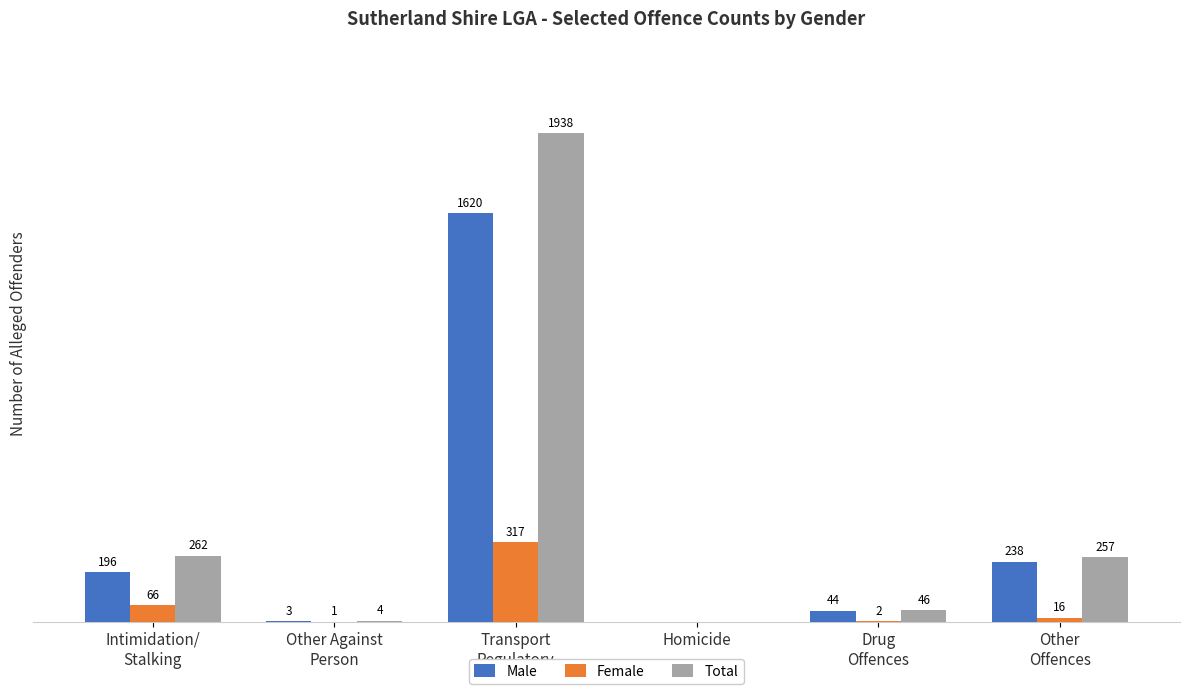

Which series has the largest total across all categories?

Total